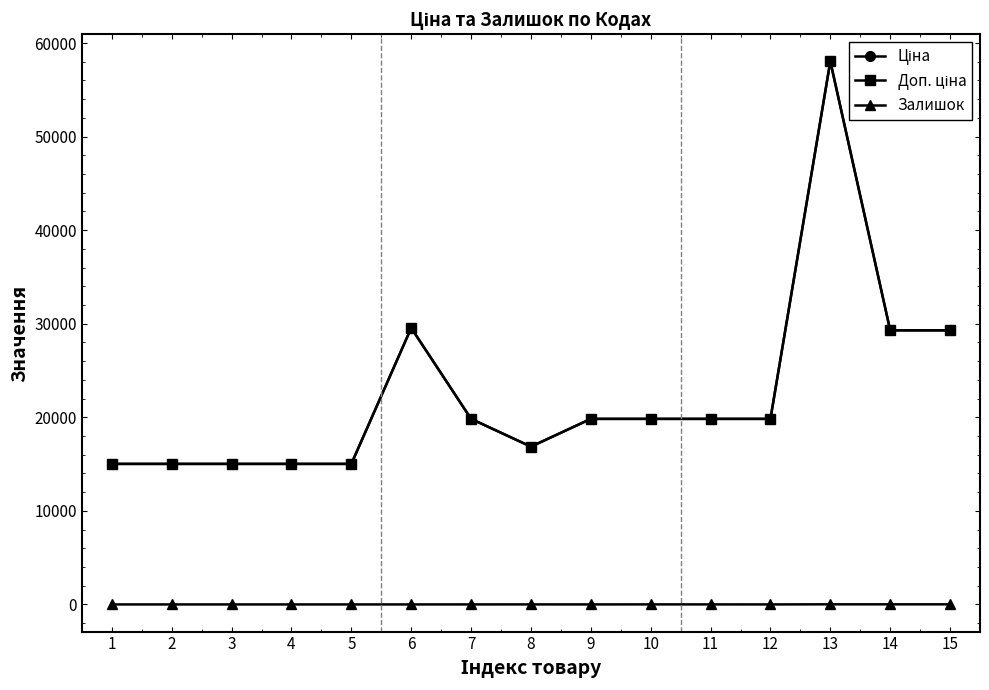

At which label does Ціна reach its peak?

13